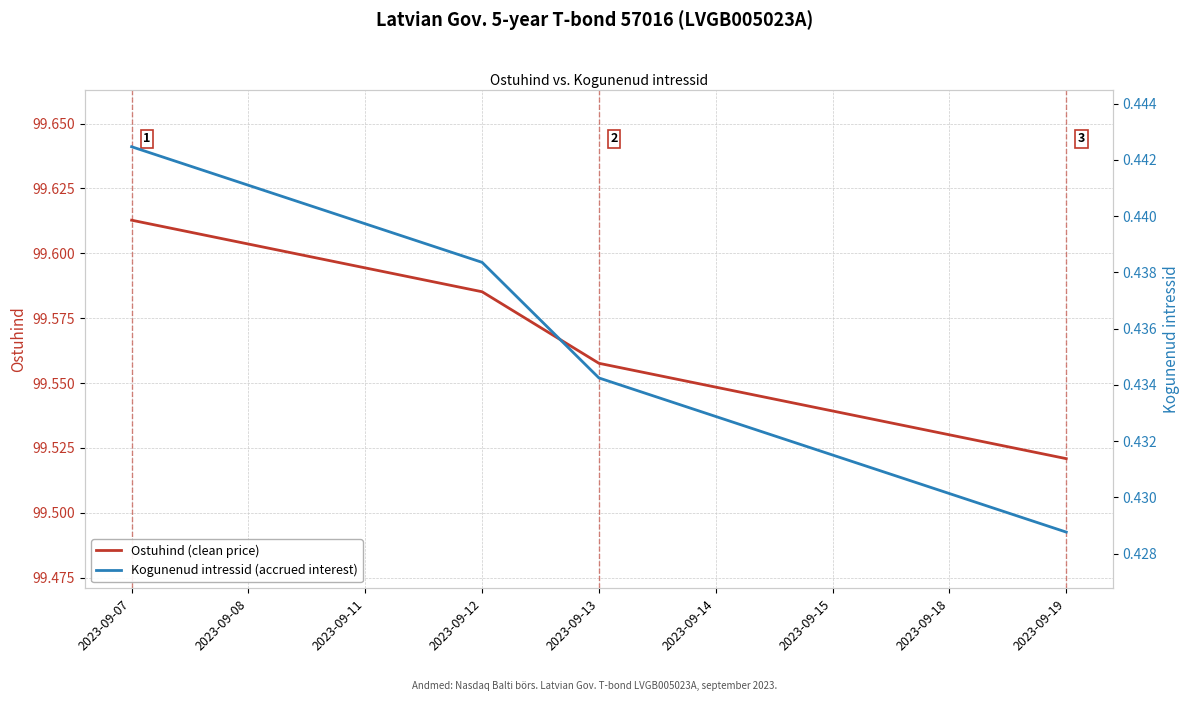

Reading left to right, list all the values displayed in this chart.

Ostuhind (clean price): 2023-09-07=99.6	2023-09-08=99.6	2023-09-11=99.6	2023-09-12=99.6	2023-09-13=99.6	2023-09-14=99.5	2023-09-15=99.5	2023-09-18=99.5	2023-09-19=99.5
Kogunenud intressid (accrued interest): 2023-09-07=0.4	2023-09-08=0.4	2023-09-11=0.4	2023-09-12=0.4	2023-09-13=0.4	2023-09-14=0.4	2023-09-15=0.4	2023-09-18=0.4	2023-09-19=0.4